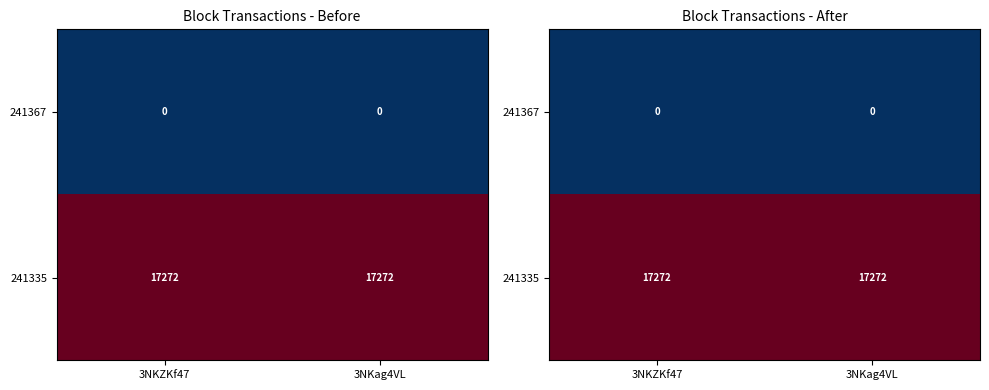

Is it true that 241335 equals 17272 at 3NKag4VL?

True